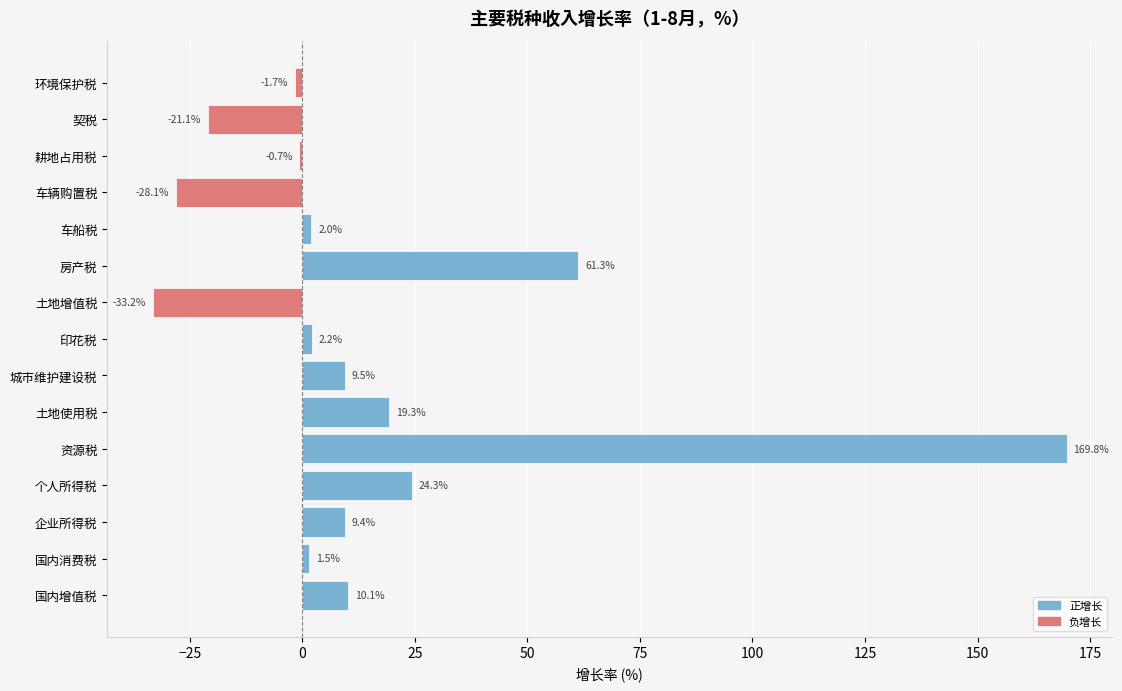

Reading right to left, what are all the values shown in this chart?

正增长: 0.0	0.0	0.0	0.0	2.0	61.3	0.0	2.2	9.5	19.3	169.8	24.3	9.4	1.5	10.1
负增长: -1.7	-21.1	-0.7	-28.1	0.0	0.0	-33.2	0.0	0.0	0.0	0.0	0.0	0.0	0.0	0.0